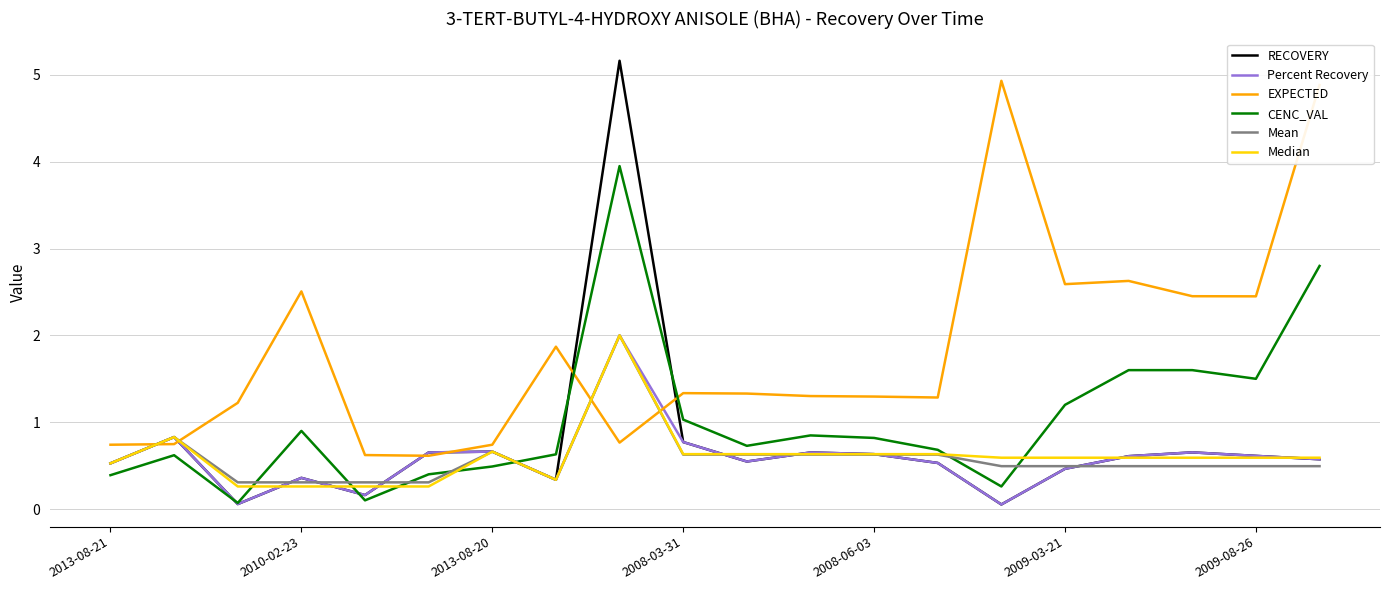

What is the maximum value for Percent Recovery?

2.0